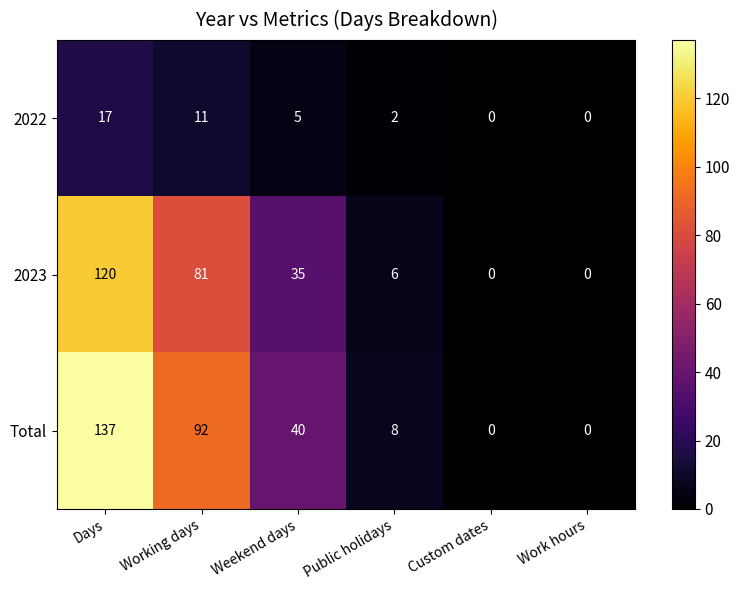

At which category does the chart reach its peak across all series?

Days